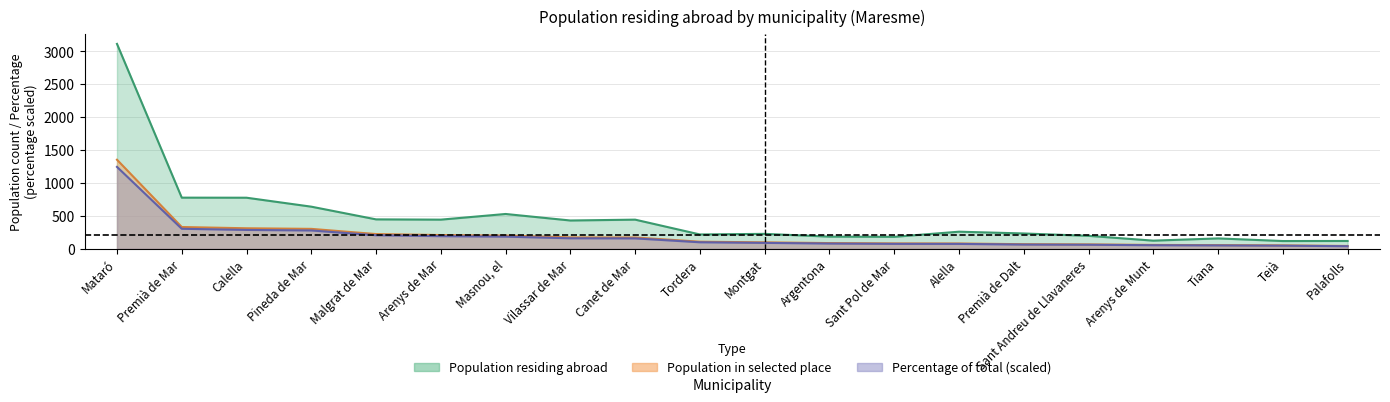

True or false: Percentage of total has more than 2 interior local peaks.

False